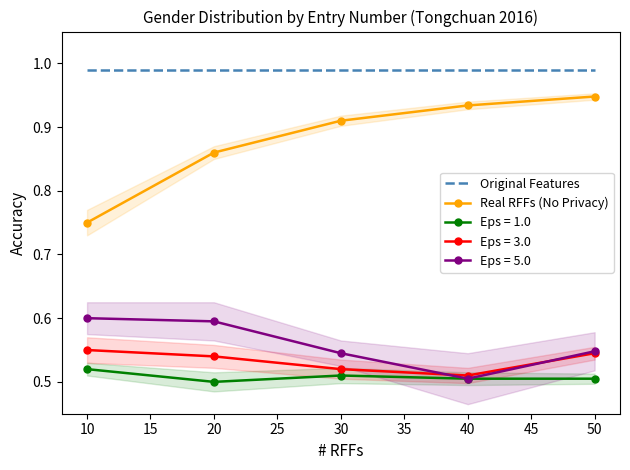

How many lines are shown in the chart?

2